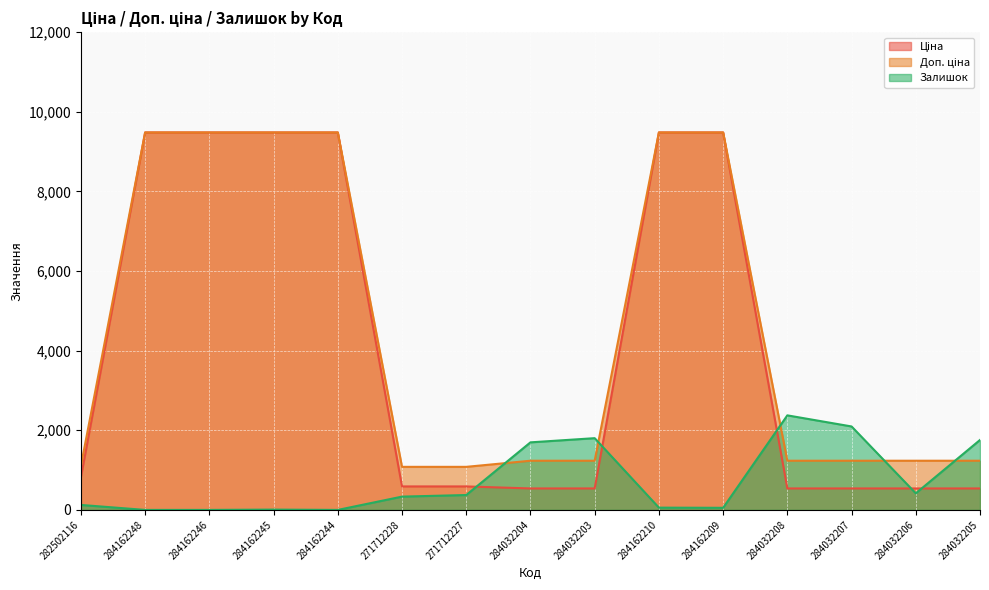

Which series has the largest total across all categories?

Доп. ціна